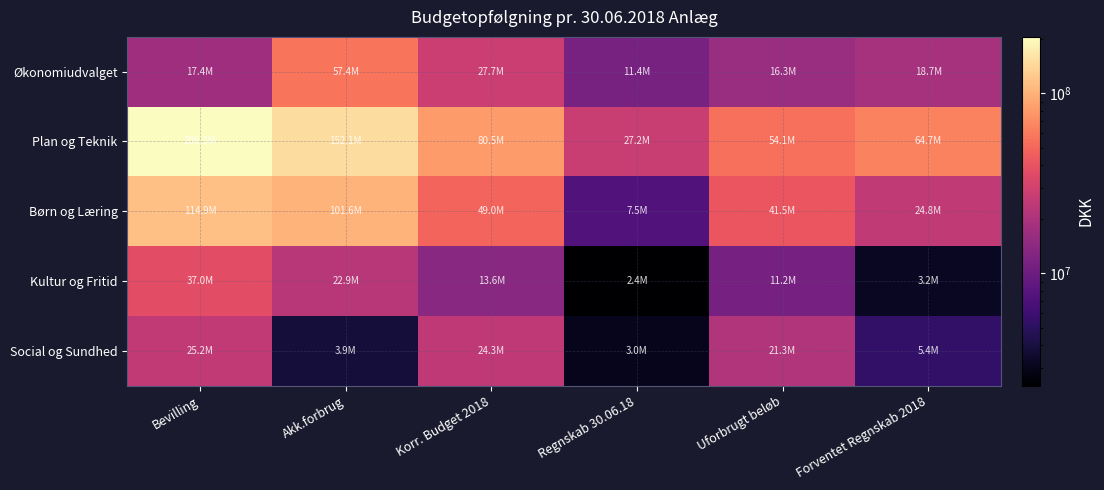

What is the maximum value shown in the chart?

206264307.0